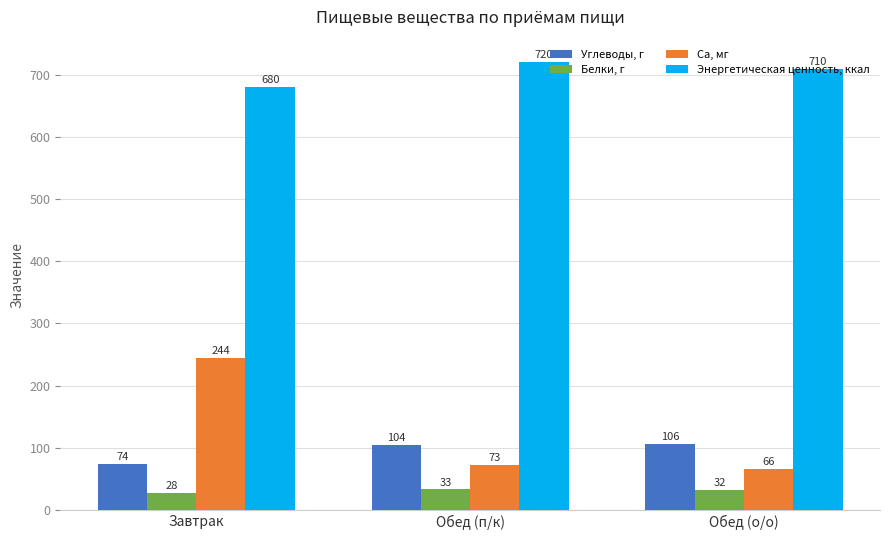

How many bars are there in total?

12